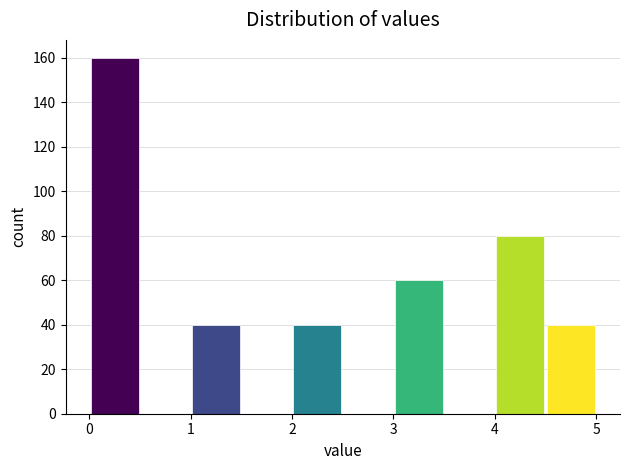

Reading left to right, transcribe this chart: for each bar, give the range it covers on the x-axis and its height. The values are not printed on the chart, so give them approximately, as read against the axis.

0.0 to 0.5: 160
0.5 to 1.0: 0
1.0 to 1.5: 40
1.5 to 2.0: 0
2.0 to 2.5: 40
2.5 to 3.0: 0
3.0 to 3.5: 60
3.5 to 4.0: 0
4.0 to 4.5: 80
4.5 to 5.0: 40